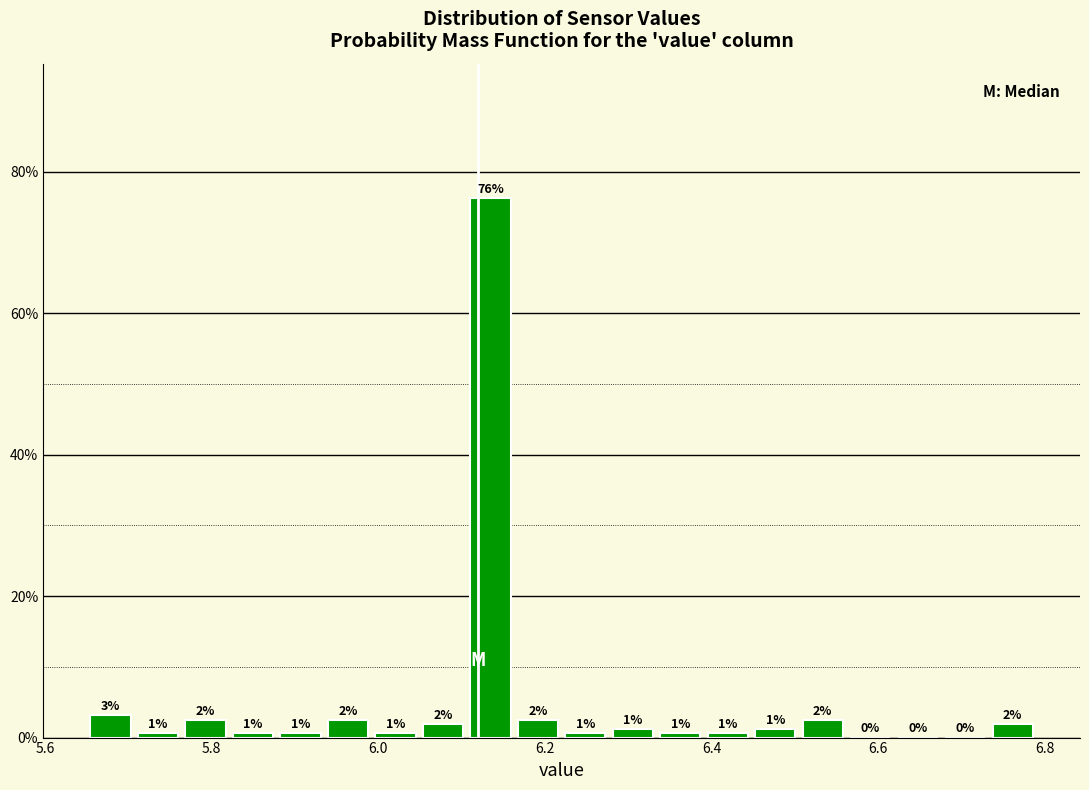

Around what value on the x-axis is the tallest bar? Give the approximate position of its centre, as read against the axis.

6.14